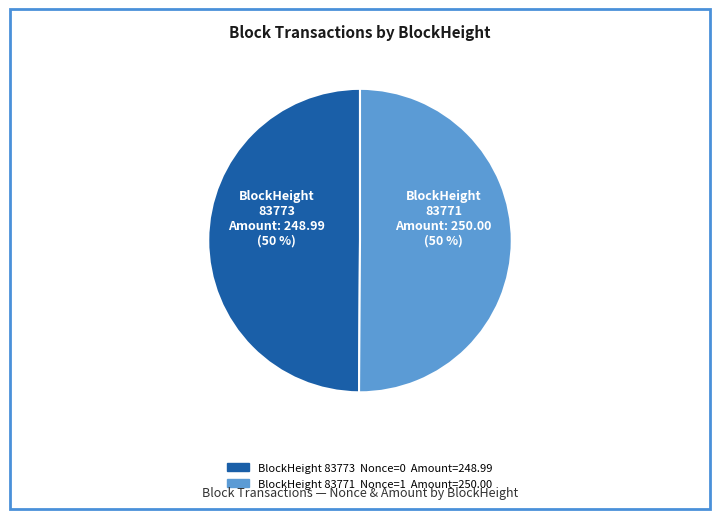

To the nearest percent, what is the average slice percentage?

50%